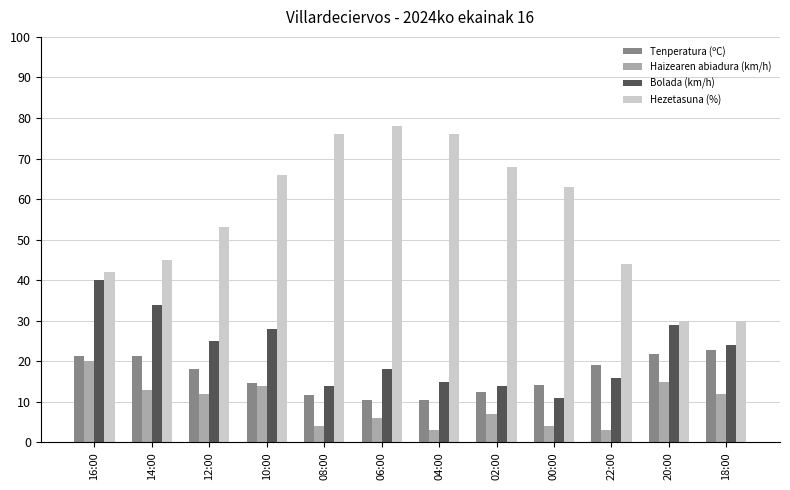

The value of Hezetasuna (%) at 14:00 is 45.0. True or false?

True